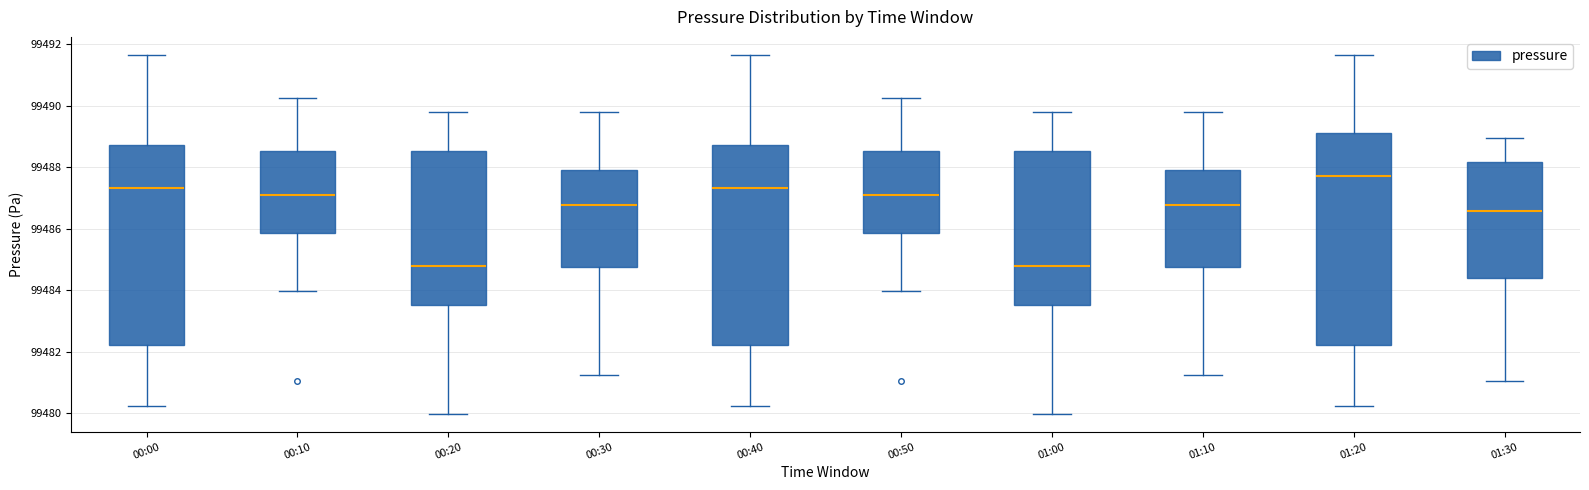

Which box is the tallest, from its lower edge to its upper edge?

01:20